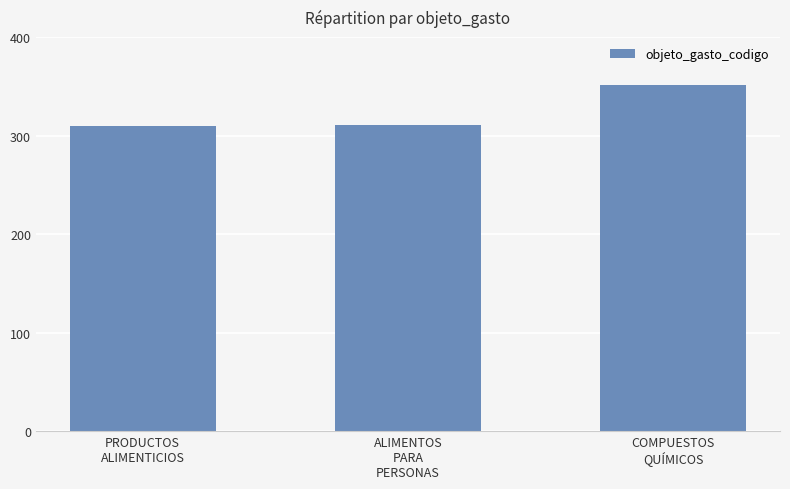

Approximately how many times larger is the value at COMPUESTOS
QUÍMICOS compared to ALIMENTOS
PARA
PERSONAS?

1.1